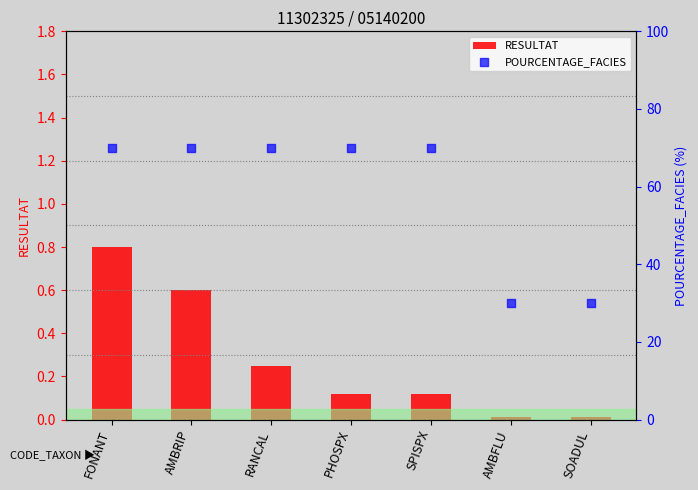

Which series contains the lowest Y value?

RESULTAT